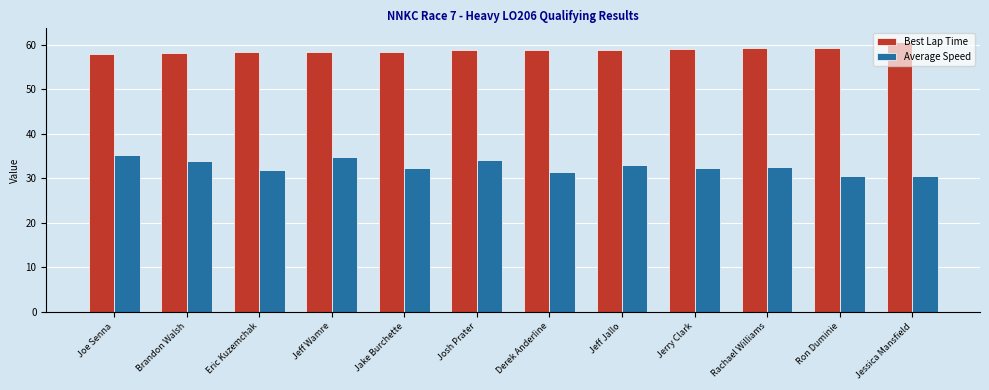

What is the spread (max minus min) of values at Brandon Walsh?

24.3